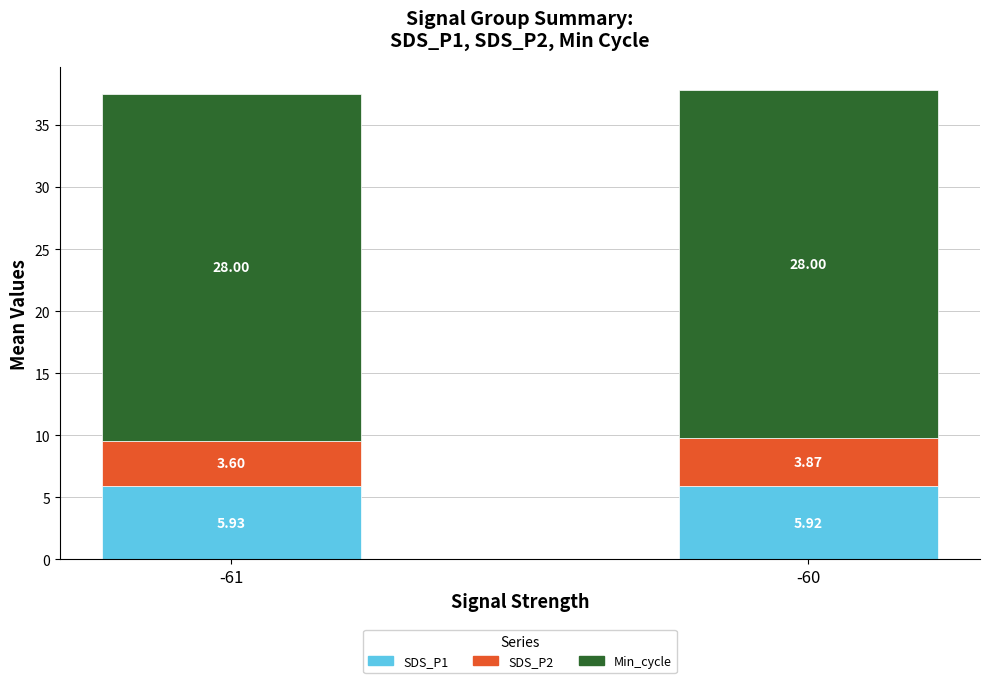

At which category is the sum across all series the highest?

-60